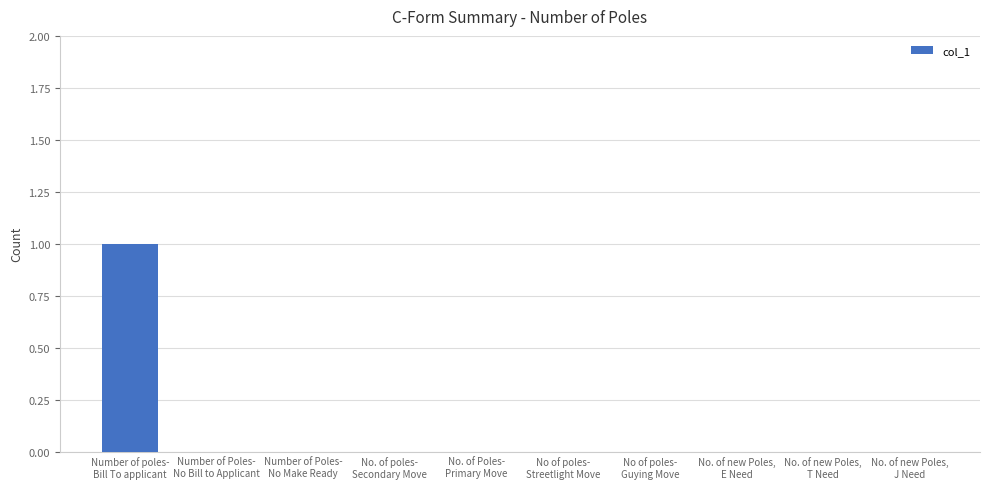

Which category has the highest value across all series?

Number of poles-
Bill To applicant